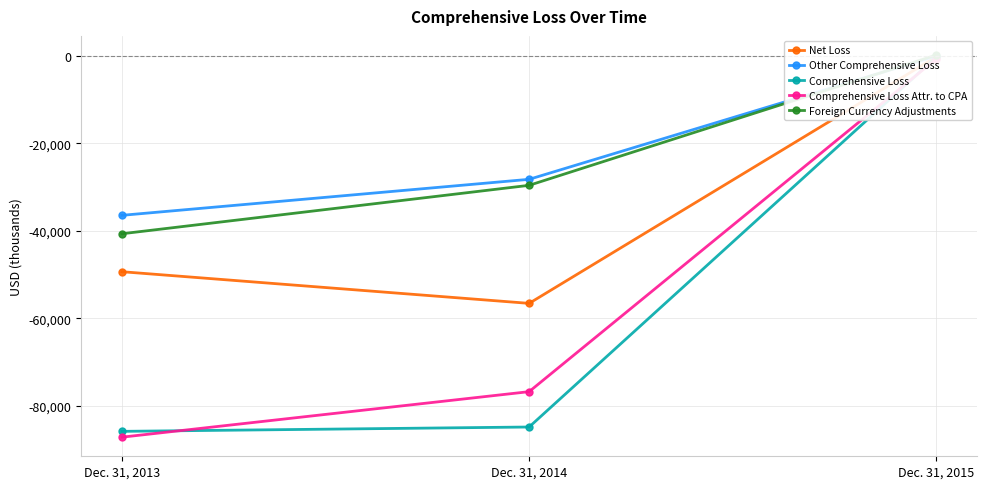

Which has a higher value, Dec. 31, 2015 or Dec. 31, 2013?

Dec. 31, 2015